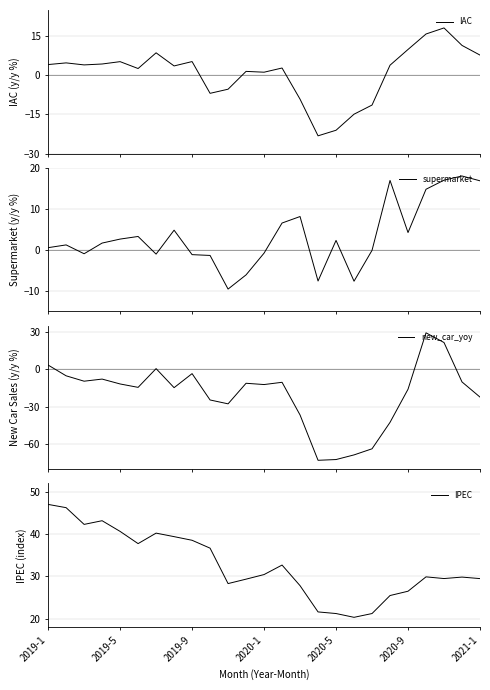

The value of IPEC at 2019-5 is 24.0. True or false?

False